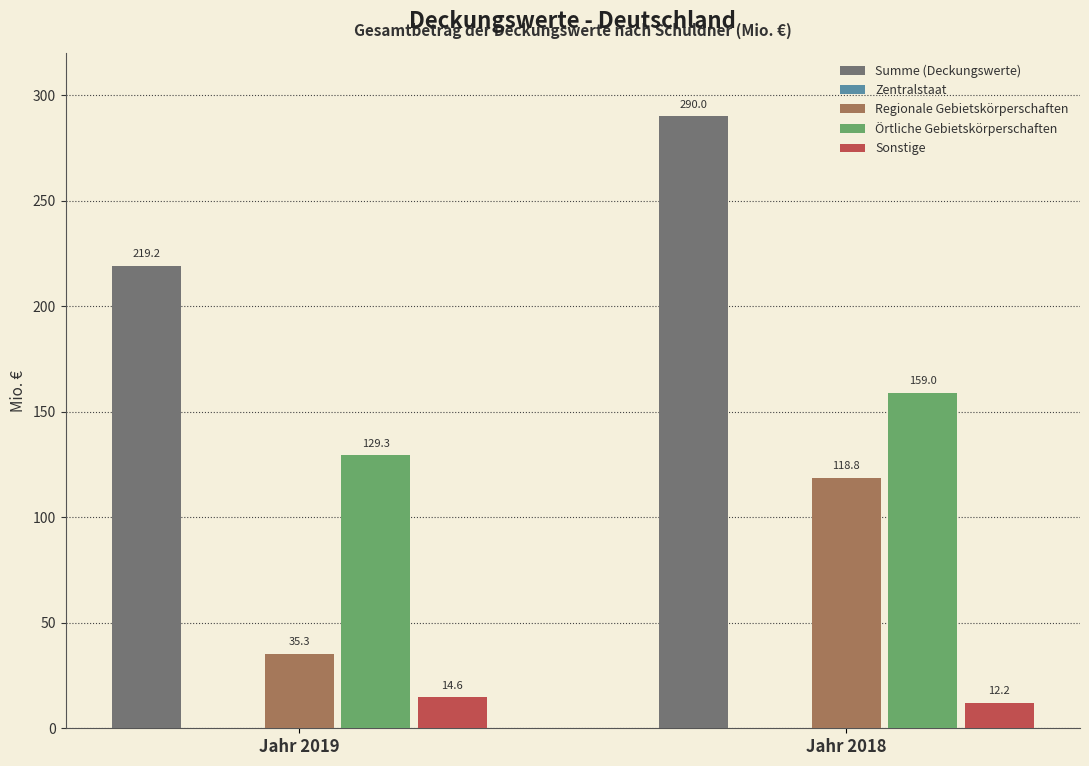

What is the highest value of the Regionale Gebietskörperschaften series?

118.8